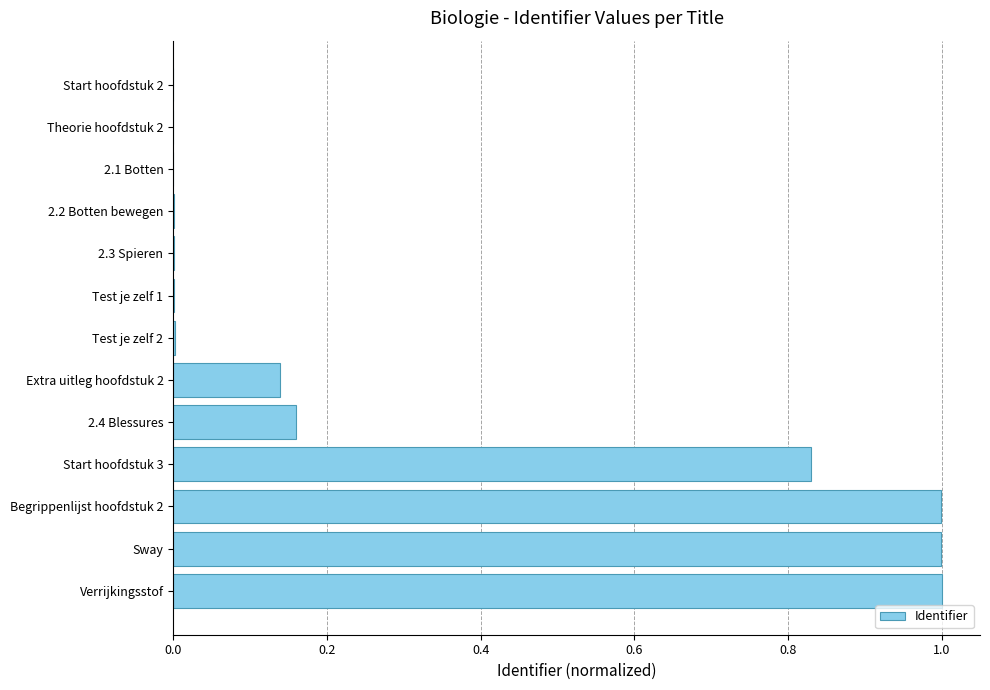

What is the change in value from Begrippenlijst hoofdstuk 2 to Extra uitleg hoofdstuk 2?

-0.9